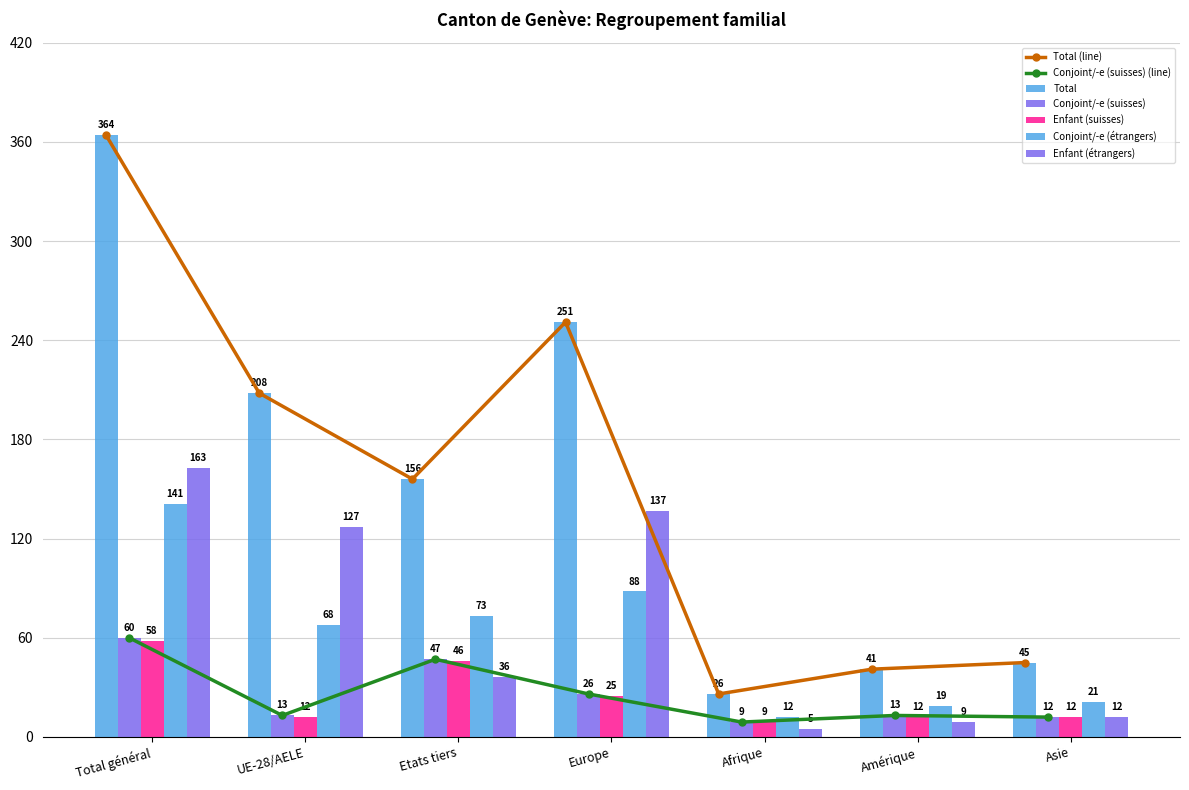

Reading left to right, transcribe all the data shown in this chart.

Total: Total général=364	UE-28/AELE=208	Etats tiers=156	Europe=251	Afrique=26	Amérique=41	Asie=45
Conjoint/-e (suisses): Total général=60	UE-28/AELE=13	Etats tiers=47	Europe=26	Afrique=9	Amérique=13	Asie=12
Enfant (suisses): Total général=58	UE-28/AELE=12	Etats tiers=46	Europe=25	Afrique=9	Amérique=12	Asie=12
Conjoint/-e (étrangers): Total général=141	UE-28/AELE=68	Etats tiers=73	Europe=88	Afrique=12	Amérique=19	Asie=21
Enfant (étrangers): Total général=163	UE-28/AELE=127	Etats tiers=36	Europe=137	Afrique=5	Amérique=9	Asie=12